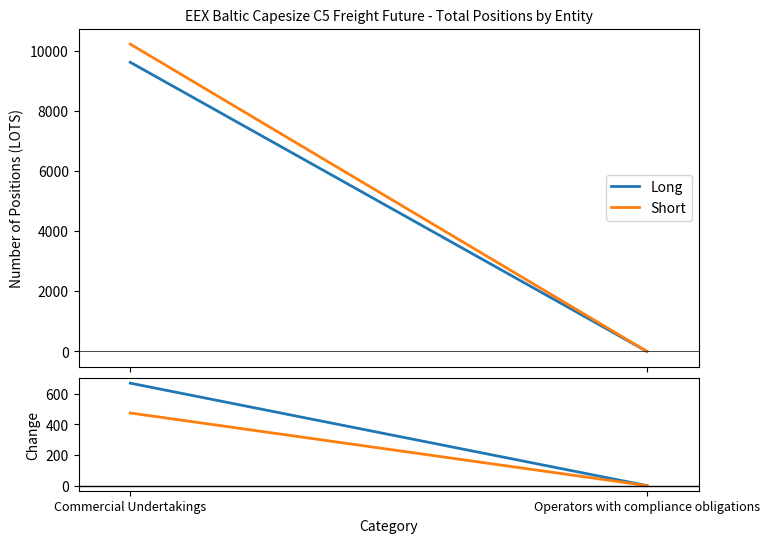

What is the label of the 1st point from the left?

Commercial Undertakings